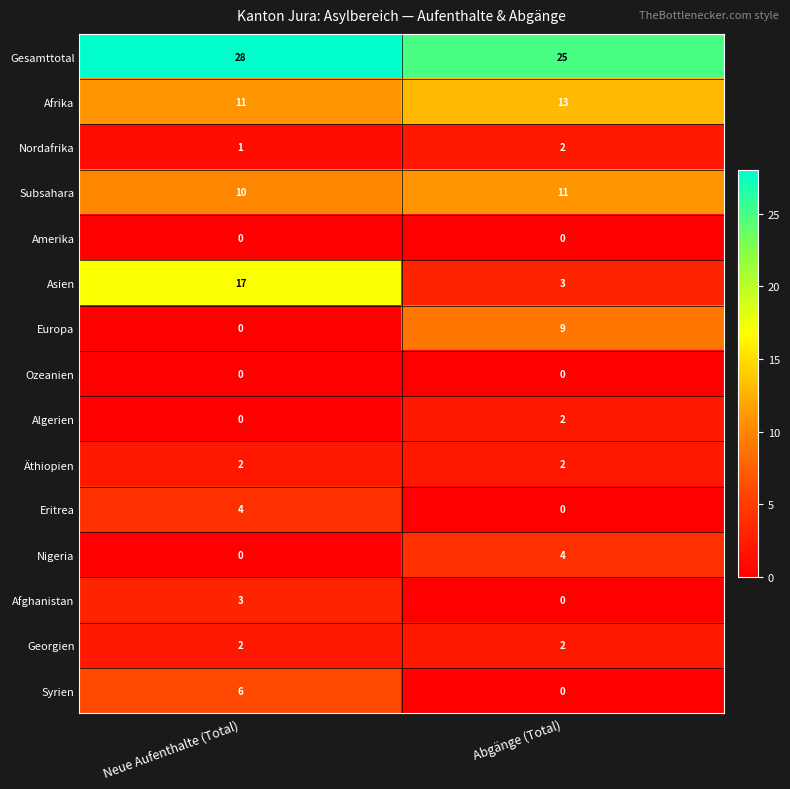

Where is Gesamttotal nearest to the value 26?

Abgänge (Total)